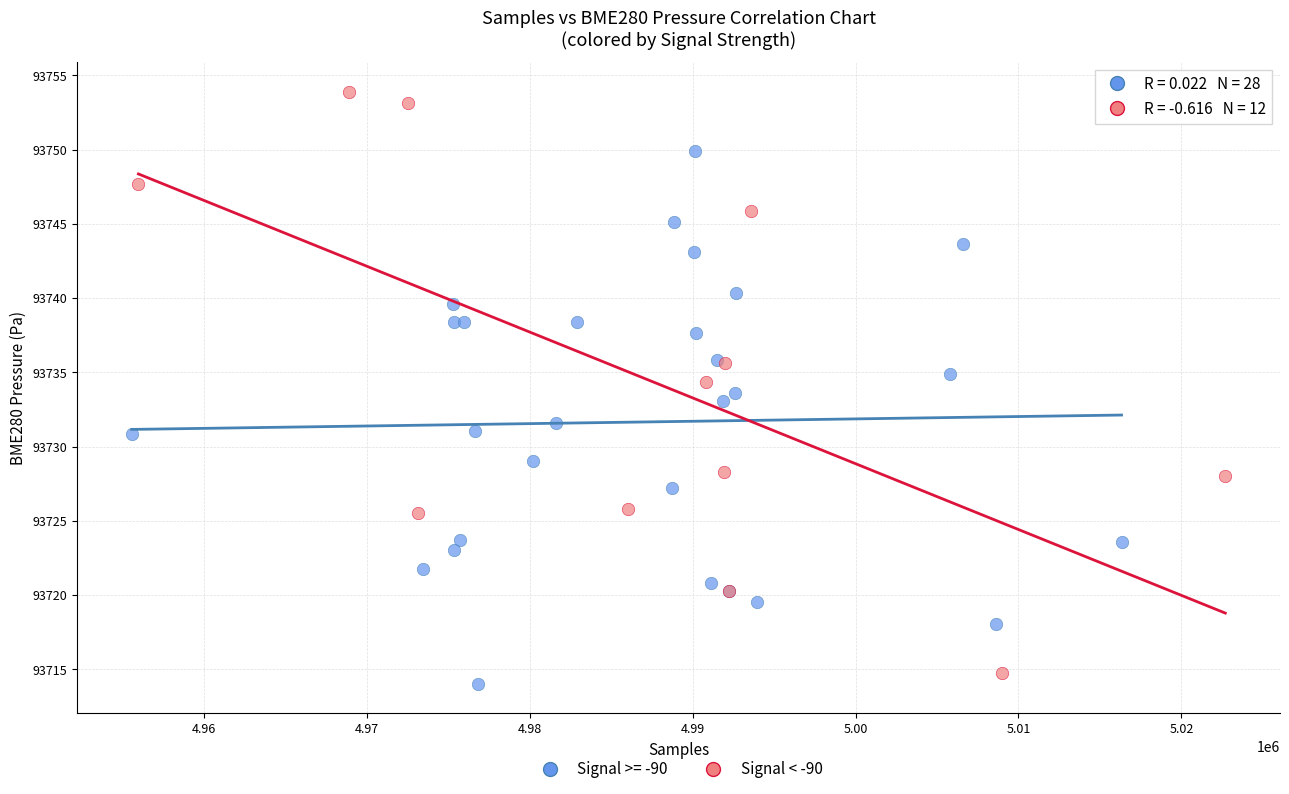

Which series reaches the maximum Y coordinate?

Signal < -90